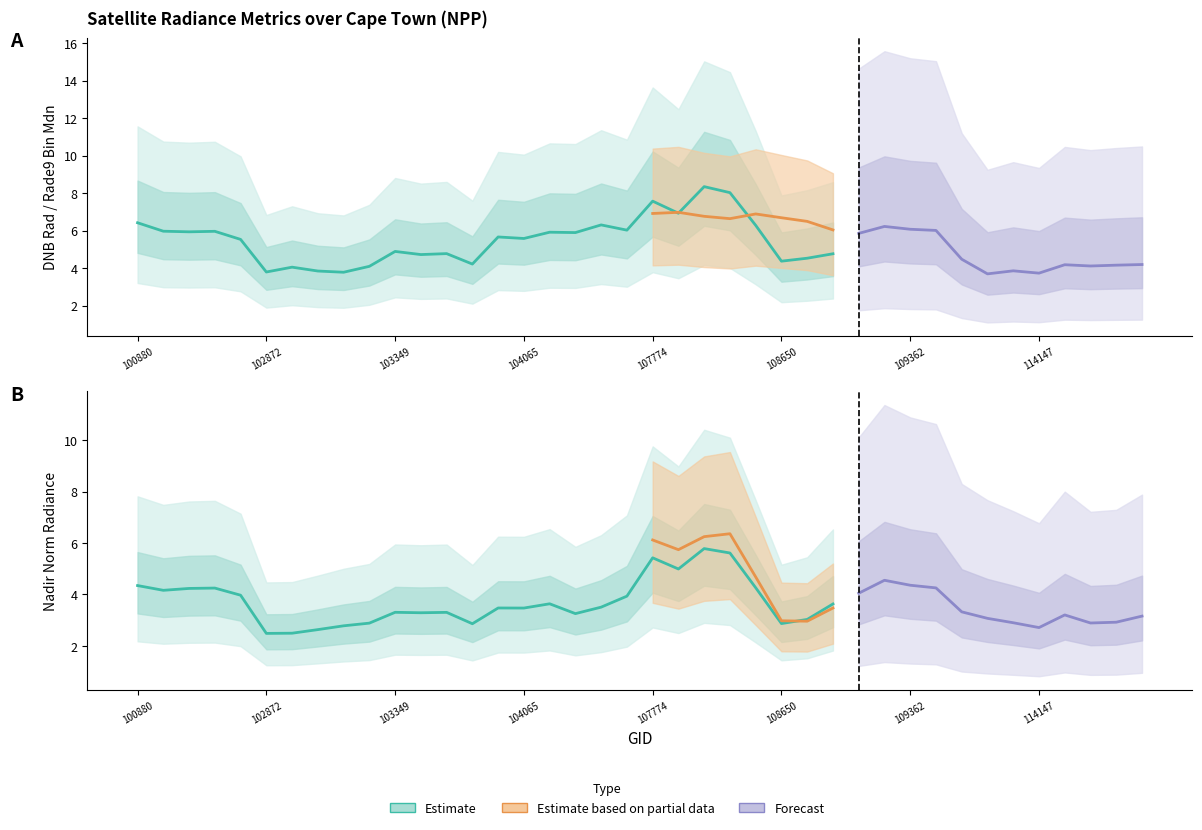

Which series has the largest total across all categories?

rade9_bin_mdn